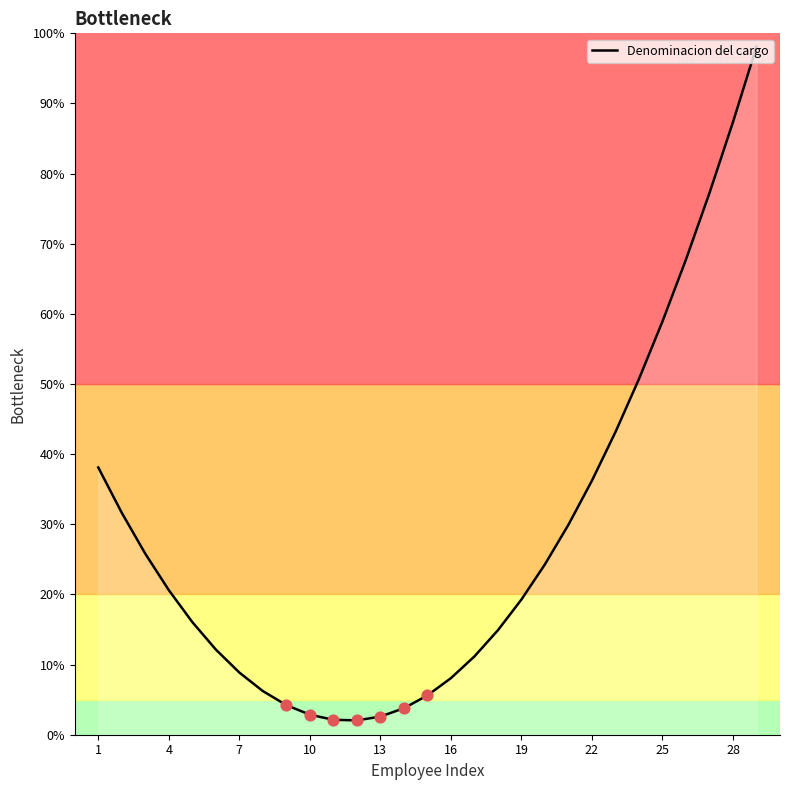

What is the minimum value shown in the chart?

2.0